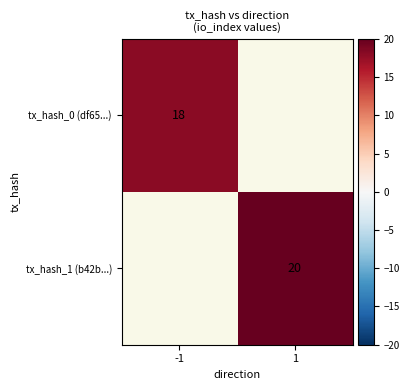

Is it true that tx_hash_0 (df65...) equals 10 at -1?

False